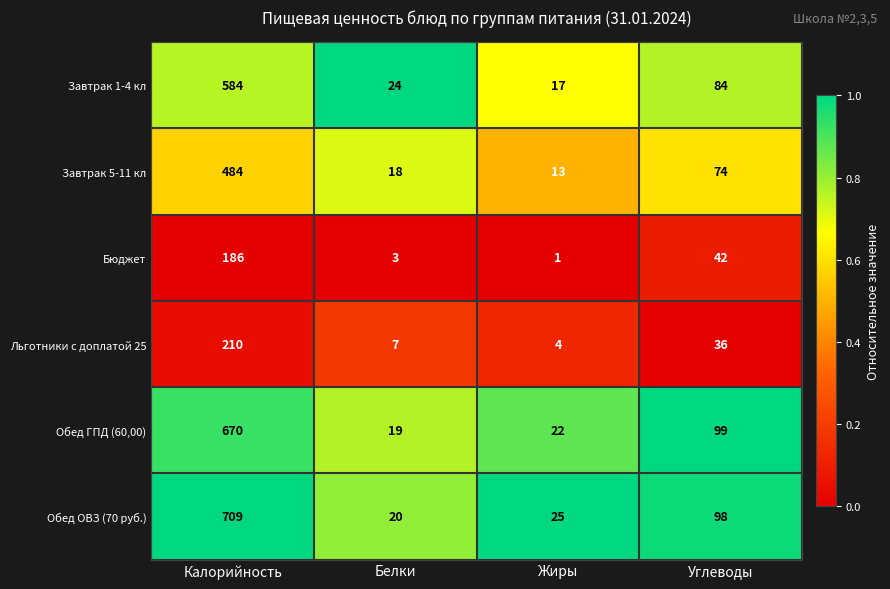

True or false: Завтрак 5-11 кл has a value of 23 at Жиры.

False